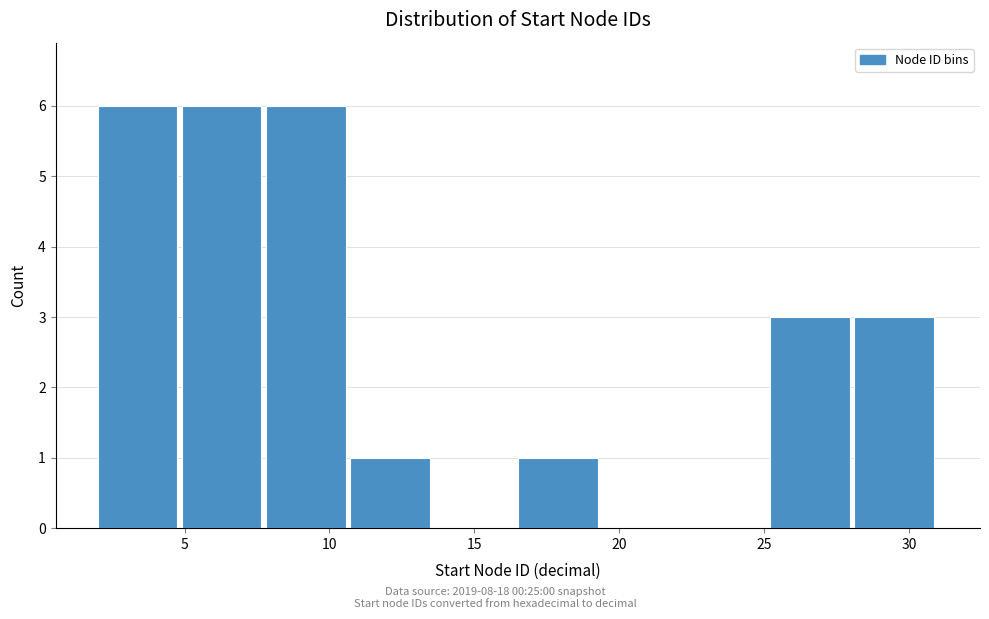

Reading left to right, list every bar in this chart as the range it spans on the x-axis followed by its height. Neither the bar edges nor the heights are printed on the chart, so give them approximately, as read against the axes.

2.0 to 4.9: 6
4.9 to 7.8: 6
7.8 to 10.7: 6
10.7 to 13.6: 1
13.6 to 16.5: 0
16.5 to 19.4: 1
19.4 to 22.3: 0
22.3 to 25.2: 0
25.2 to 28.1: 3
28.1 to 31.0: 3